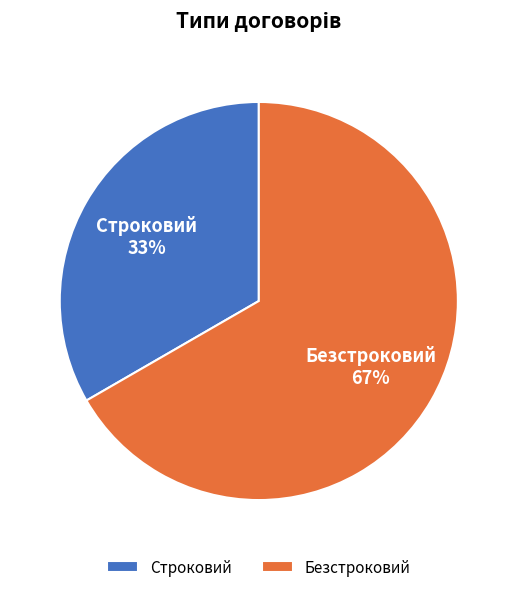

Which slice is the smallest?

Строковий